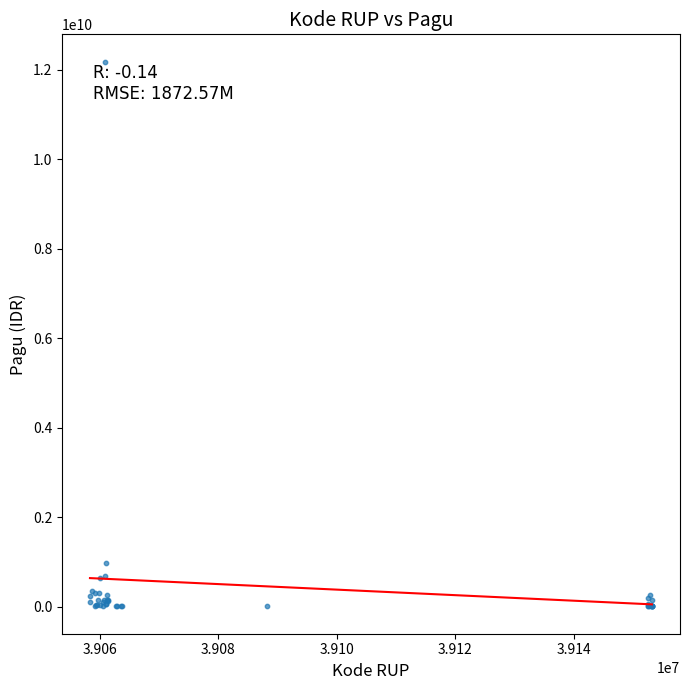

What Y value in the scatter plot is closest to 6092566000?

971640000